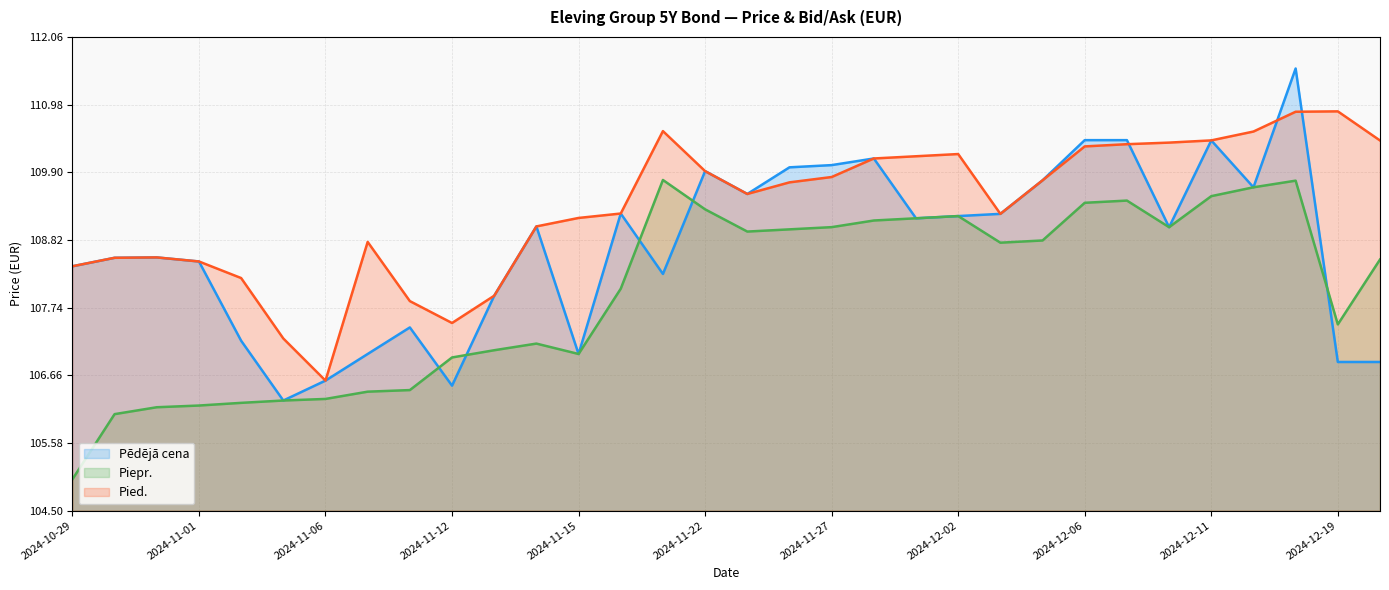

What is the average value of the Pied. series?

109.3